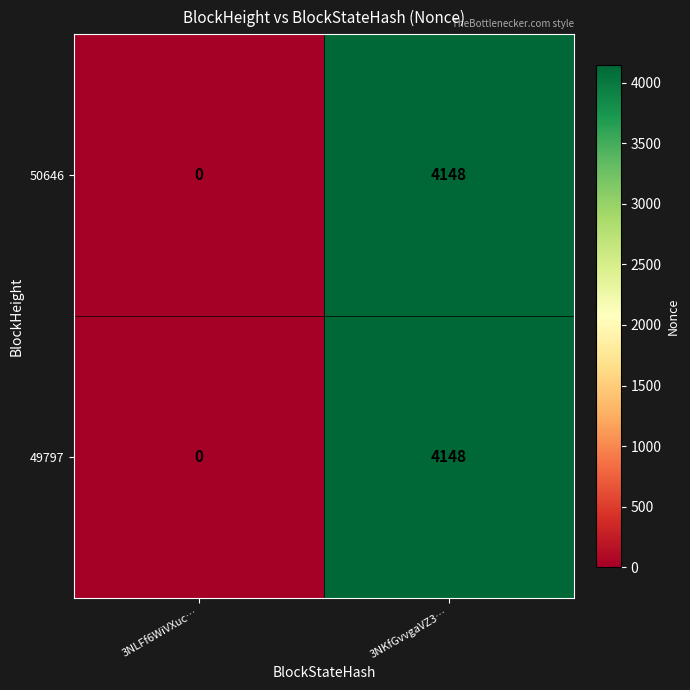

The 50646 series shows 4148 at 3NKfGvvgaVZ3…. True or false?

True